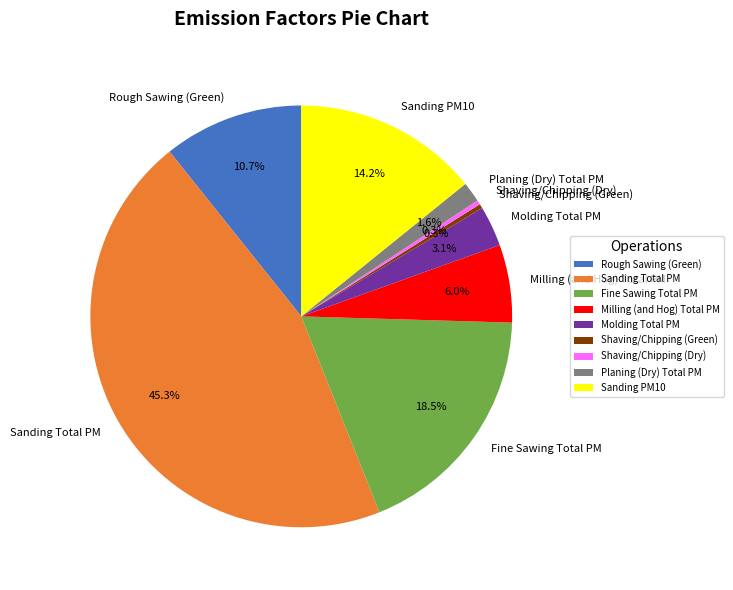

Which category has the biggest portion of the pie?

Sanding Total PM